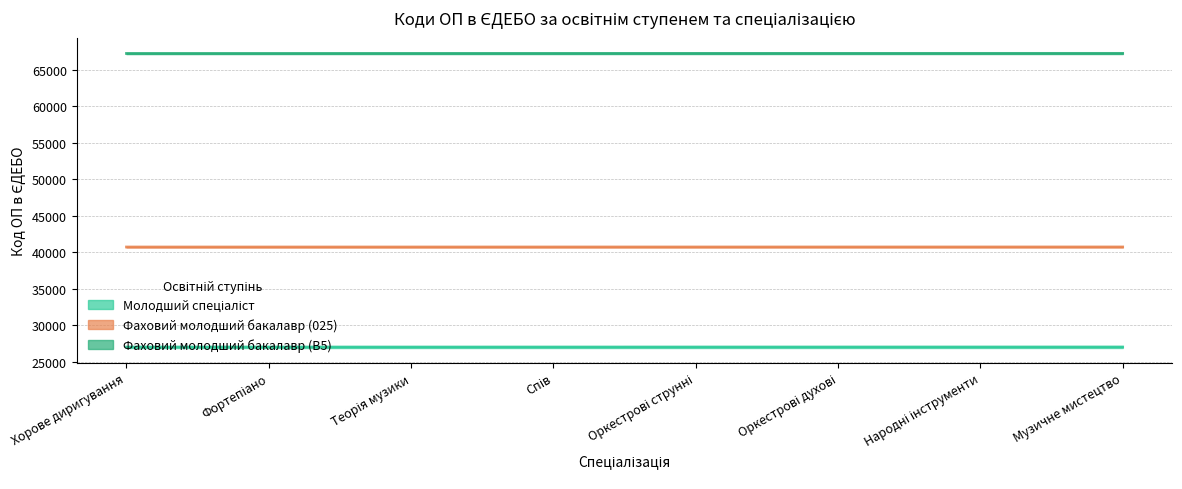

True or false: Фаховий молодший бакалавр (025) and Фаховий молодший бакалавр (B5) intersect in this chart.

False